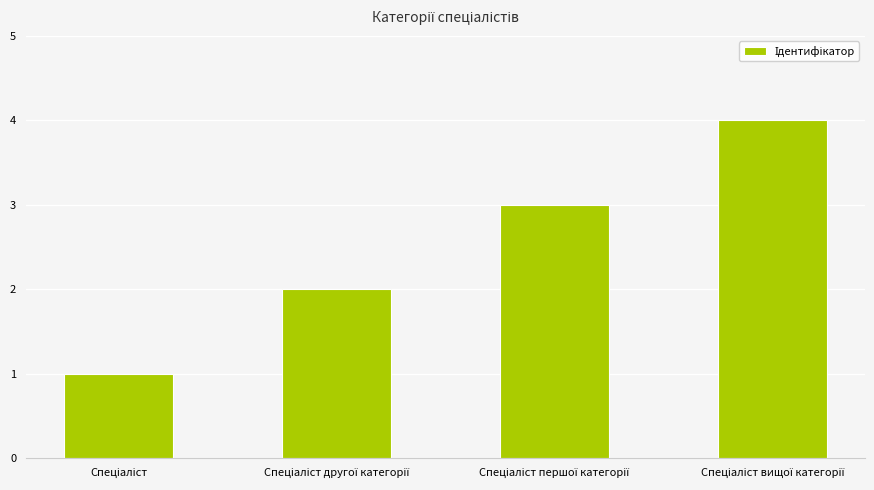

What is the difference between the maximum and minimum values?

3